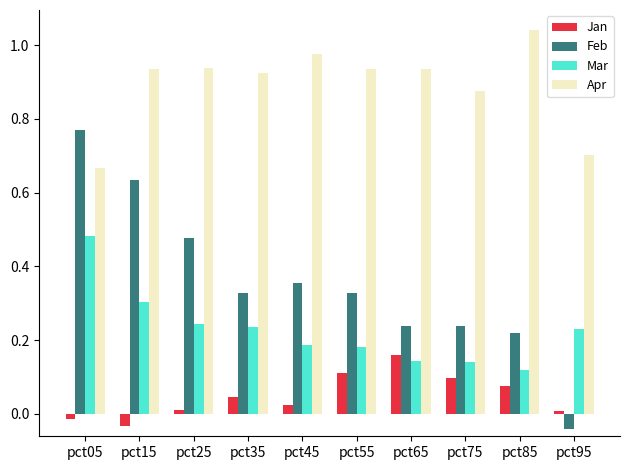

List the series in order of their peak value, lowest first.

Jan, Mar, Feb, Apr